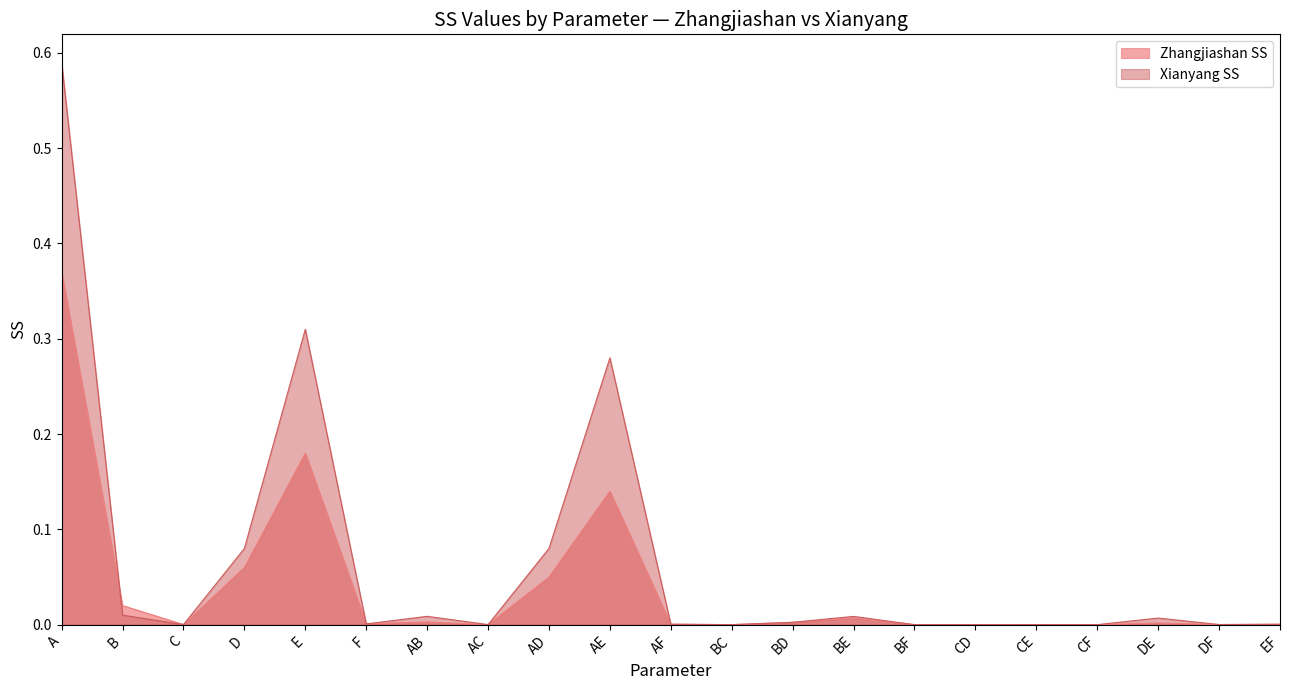

After their last crossing, which series has the higher values: Xianyang SS or Zhangjiashan SS?

Xianyang SS